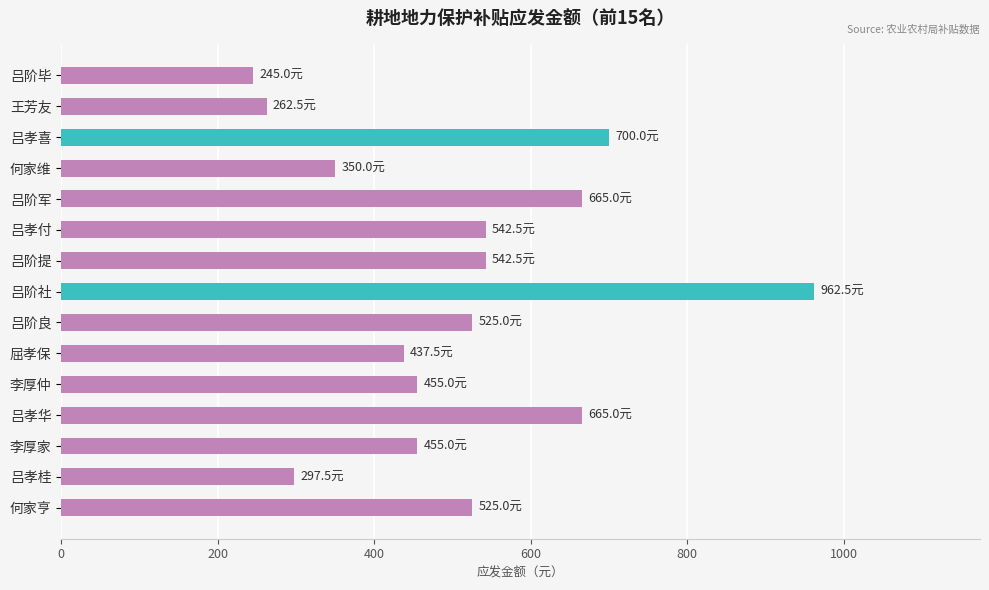

The chart shows a value of 243.5 at 何家维. True or false?

False